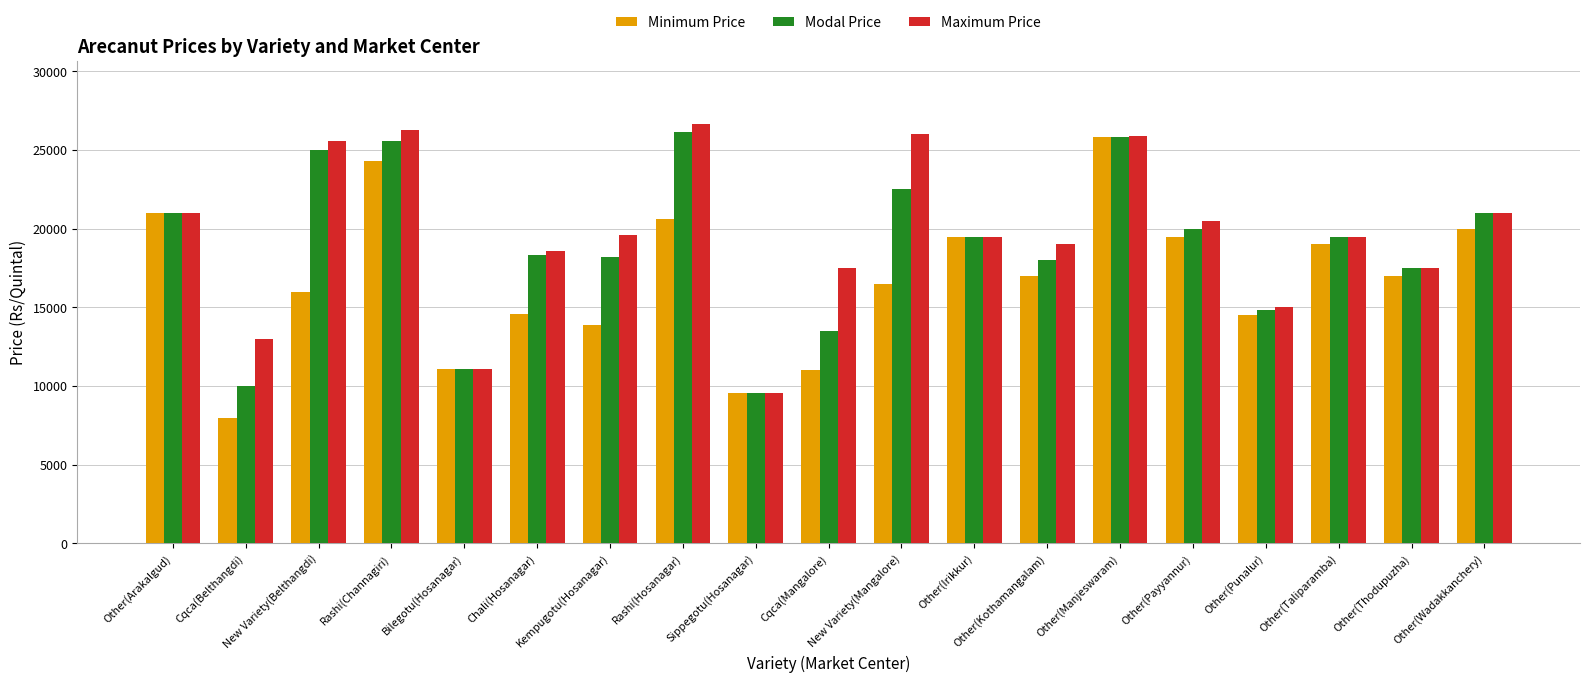

What is the average value of the Minimum Price series?

16780